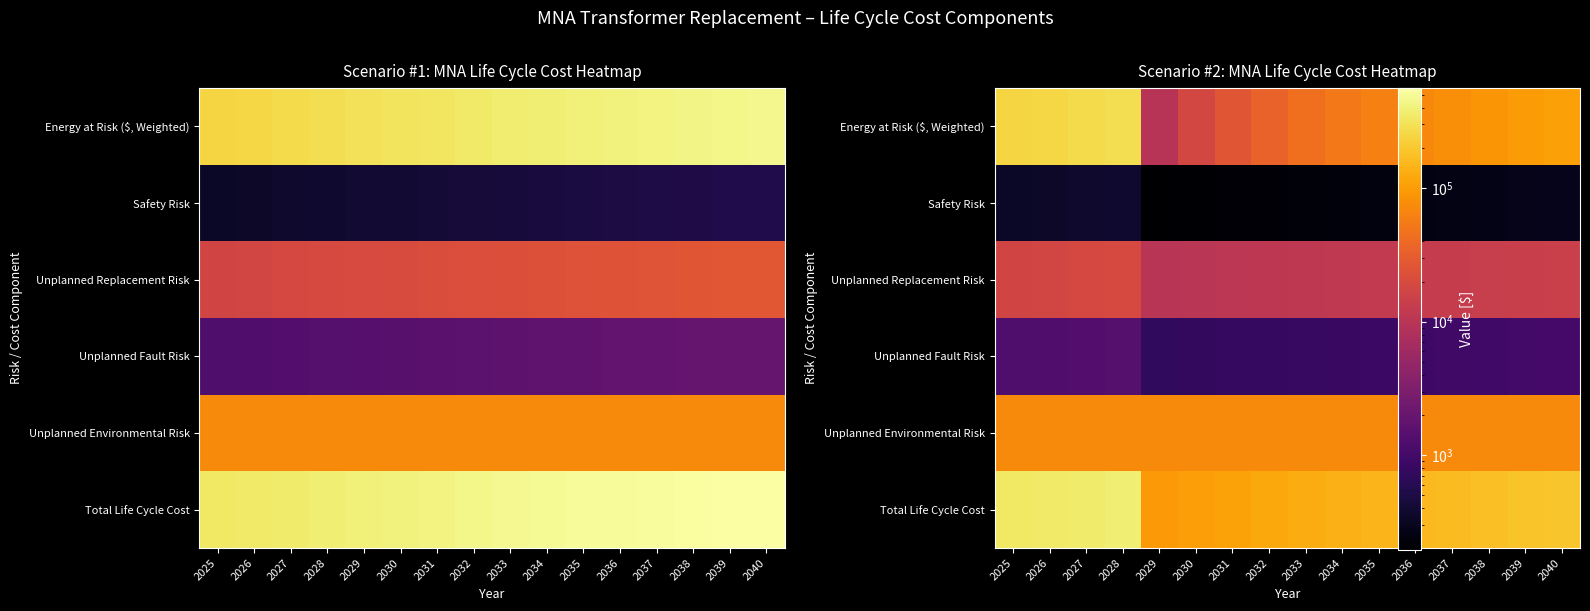

How many data points in Energy at Risk ($, Weighted) are above 78902?

8